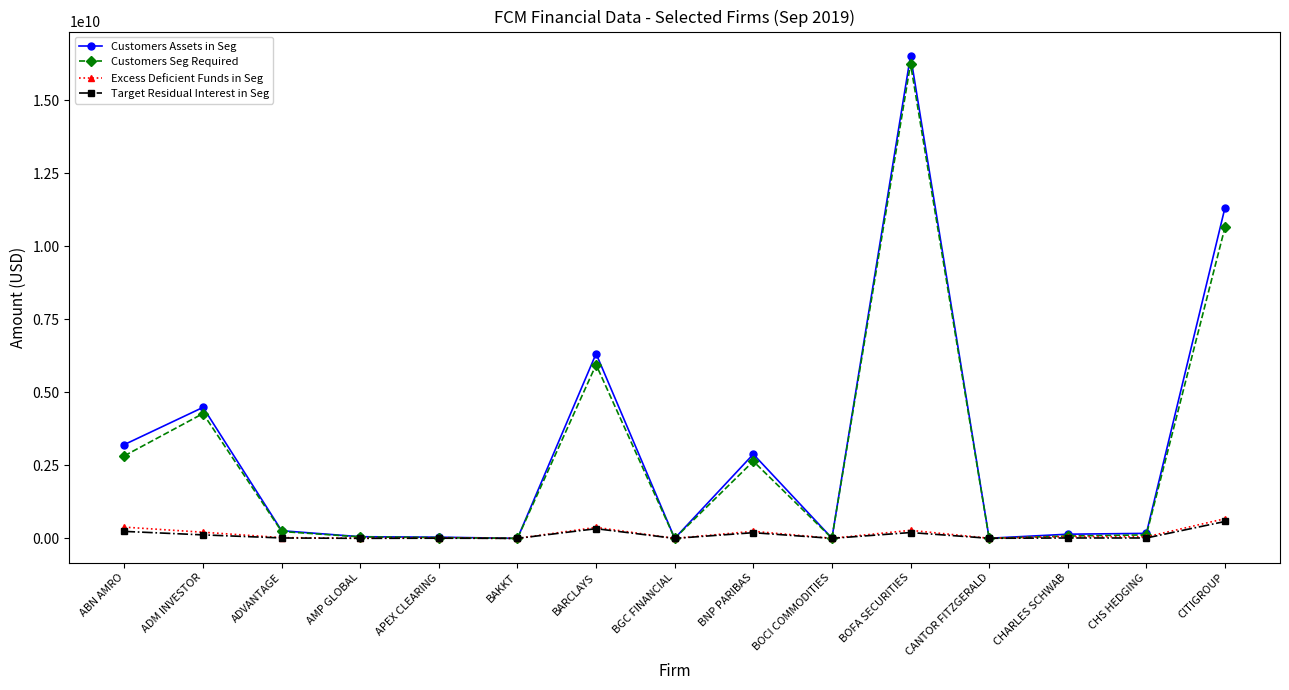

The value of Customers Seg Required at CITIGROUP is 17712659389. True or false?

False